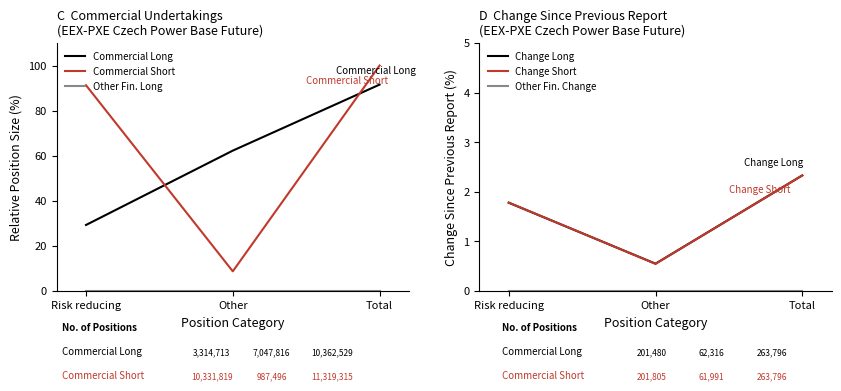

What position from the left is Risk reducing?

1